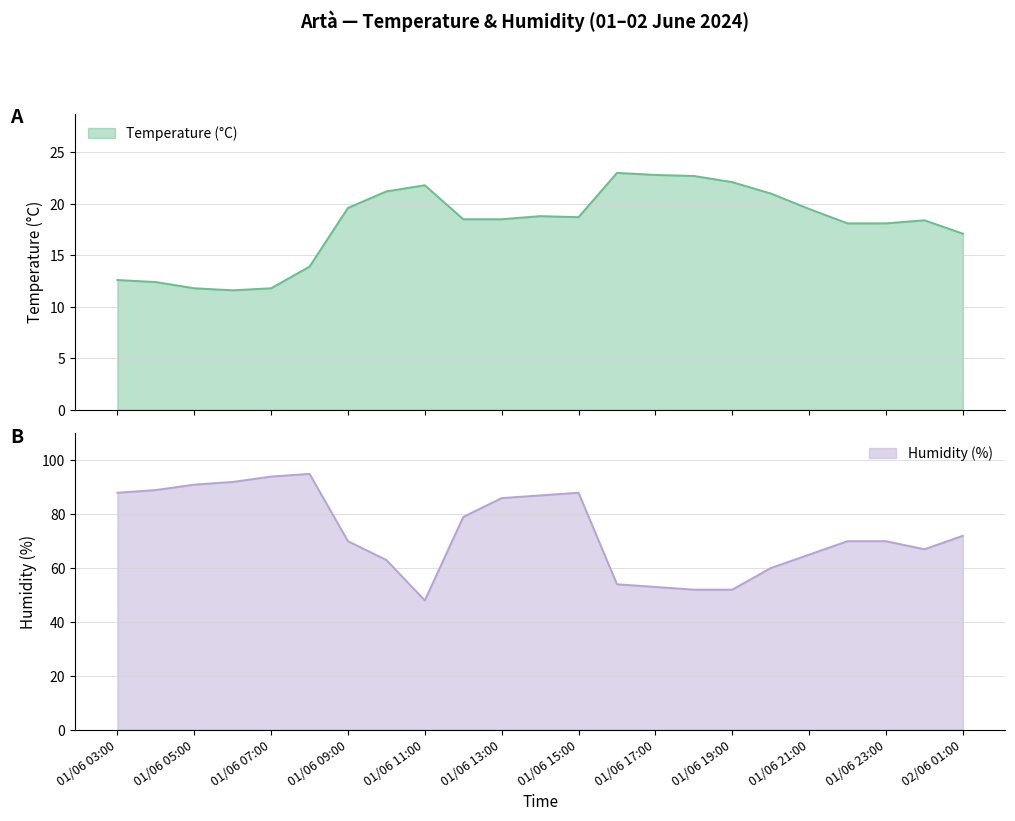

Where does the Temperature (°C) series first go above 18?

01/06 09:00